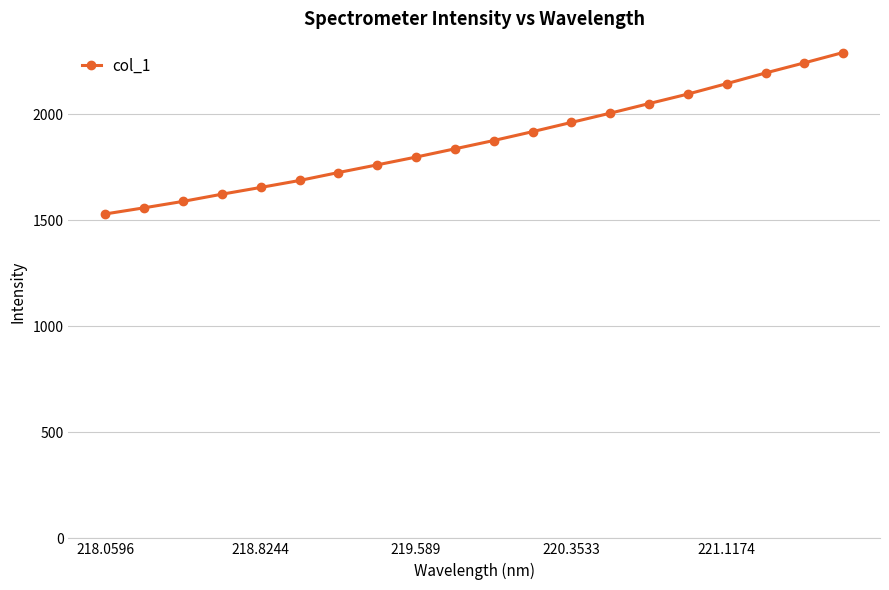

Reading right to left, list all the values displayed in this chart.

2289.9	2241.1	2193.4	2143.2	2094.1	2049.3	2004.0	1960.4	1916.9	1875.2	1836.0	1797.2	1760.4	1724.2	1686.7	1654.0	1622.1	1588.2	1558.0	1529.0